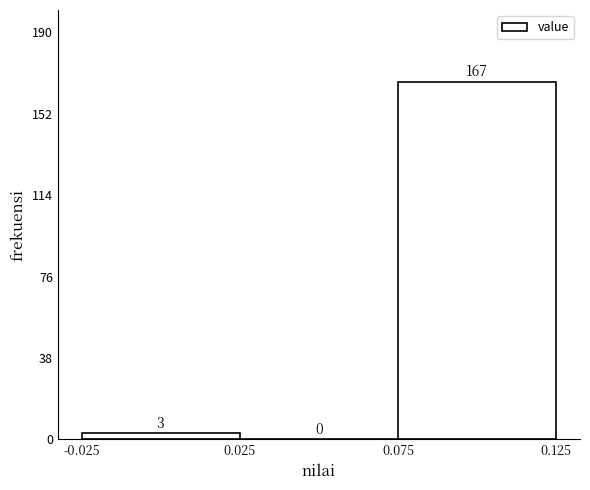

Reading left to right, list every bar in this chart as the range it spans on the x-axis followed by its height.

-0.025 to 0.025: 3
0.025 to 0.075: 0
0.075 to 0.125: 167